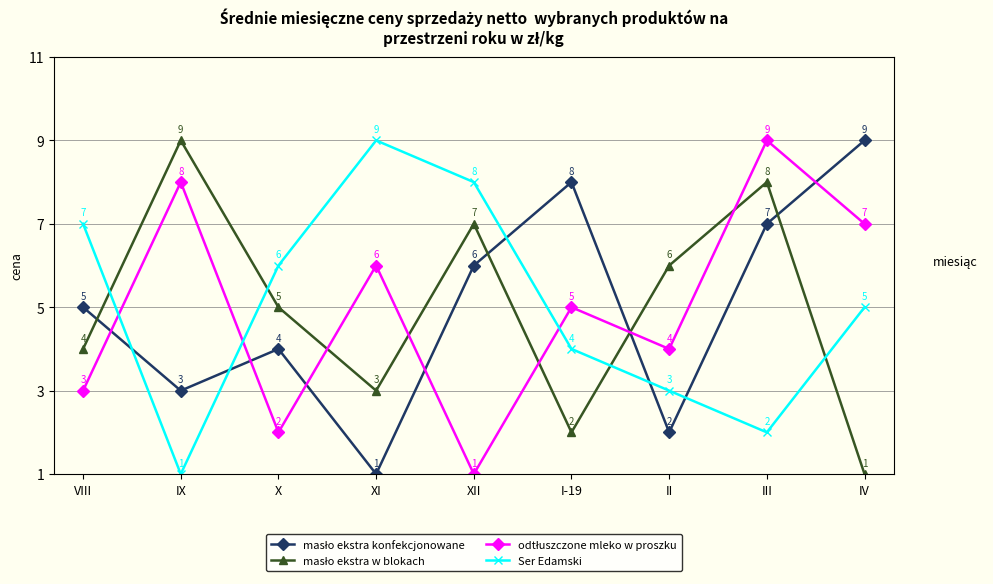

The value of Ser Edamski at XI is 9. True or false?

True